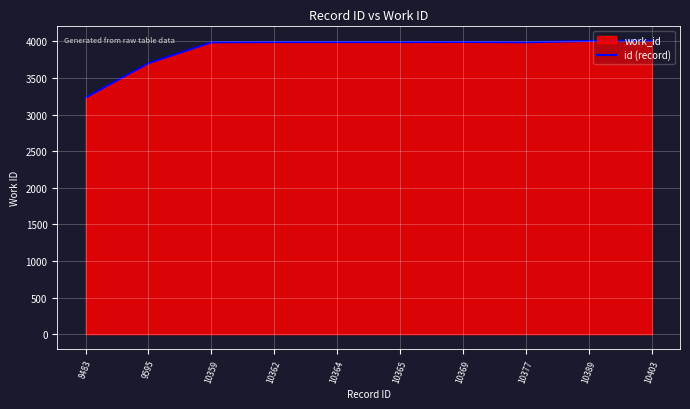

Reading left to right, transcribe all the data shown in this chart.

3233	3703	3988	3991	3991	3991	3993	3988	4006	4011